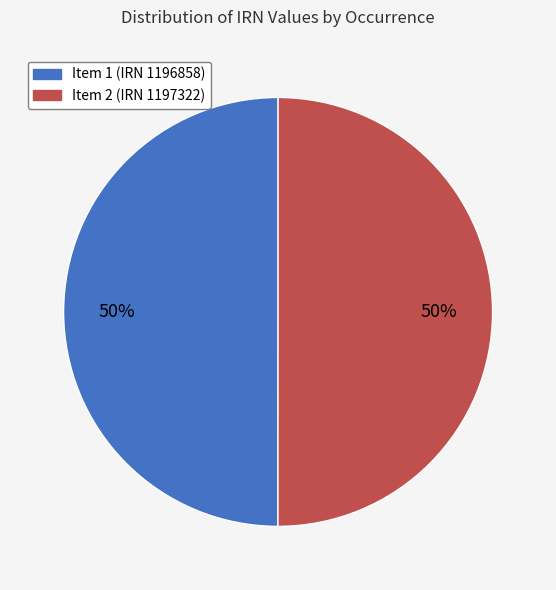

The Item 2 (IRN 1197322) slice represents 50% of the pie. True or false?

True